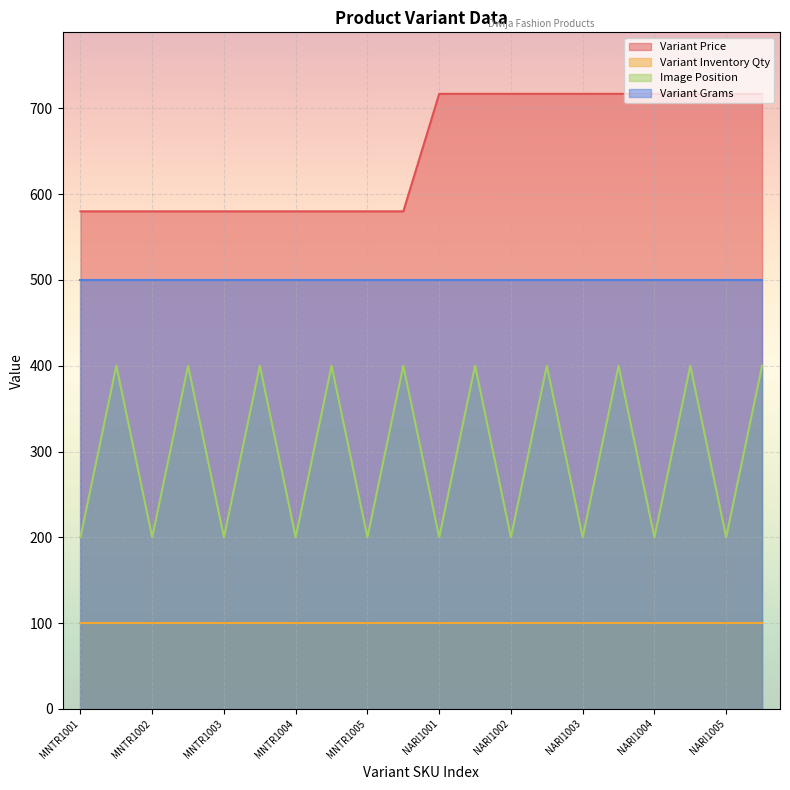

True or false: Image Position and Variant Price intersect in this chart.

False